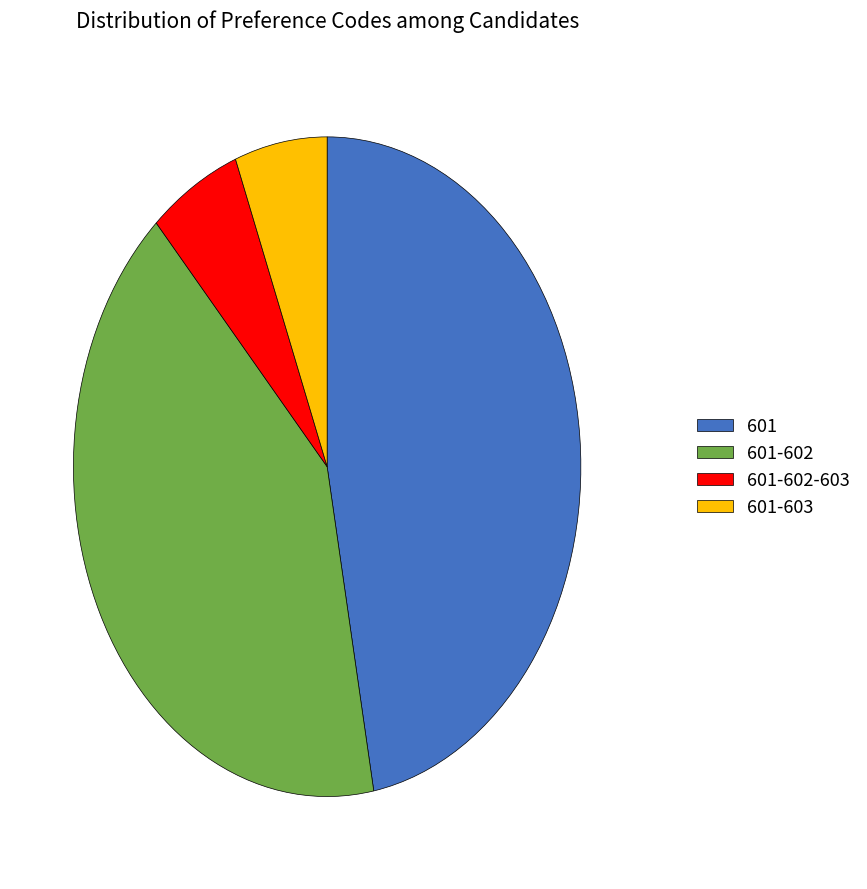

Between 601-602 and 601, which is larger?

601